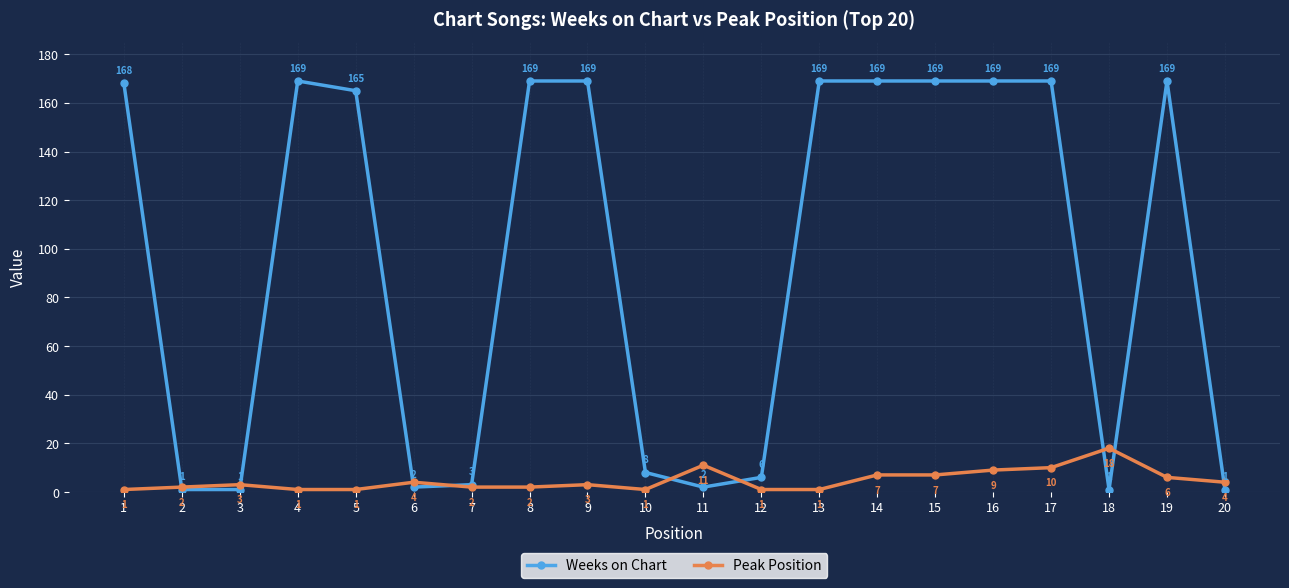

Between 4 and 12, which series saw the biggest shift?

Weeks on Chart